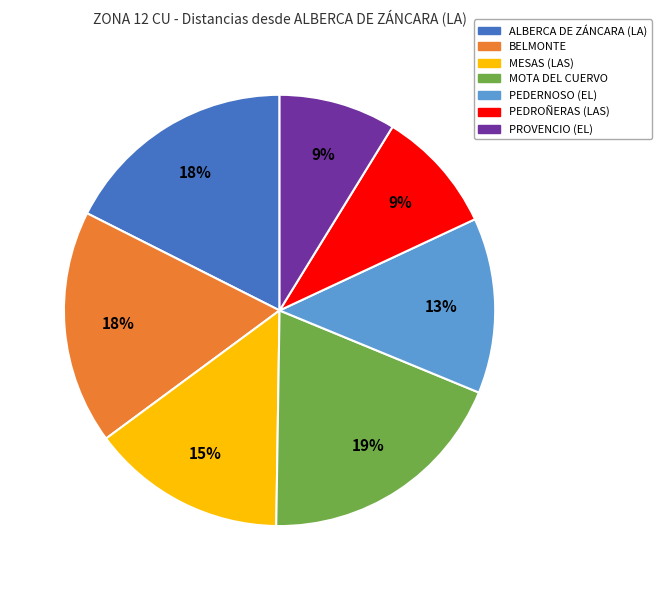

Is there a majority slice in this chart?

No